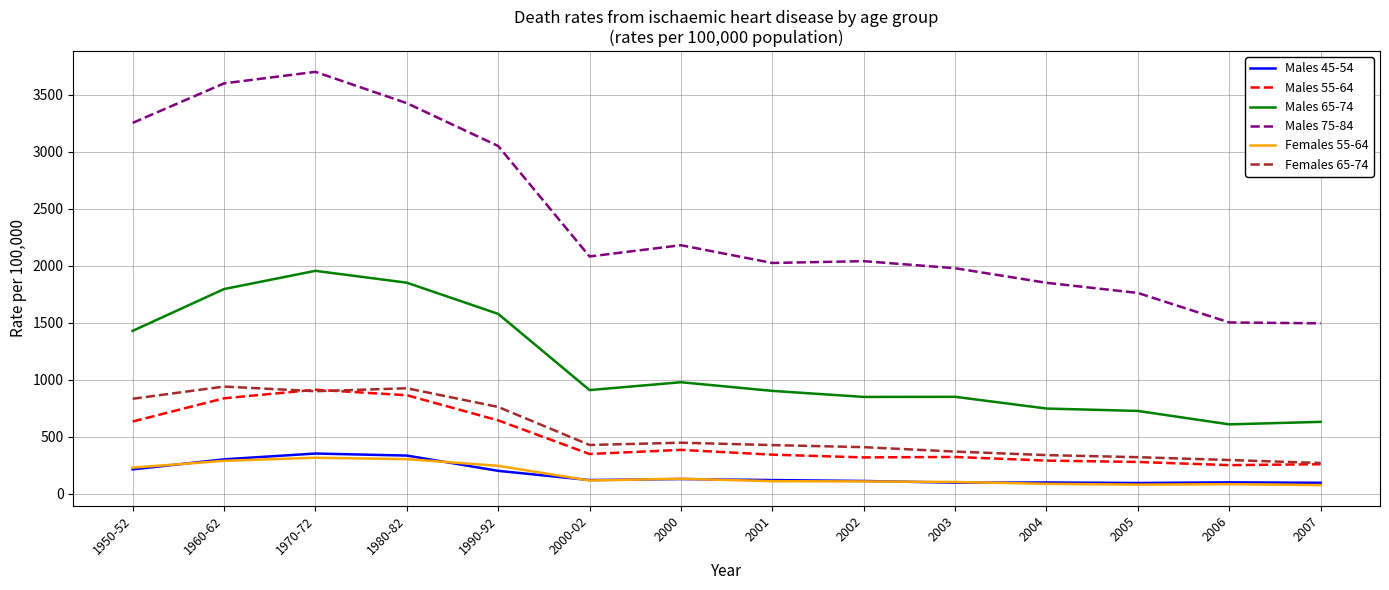

What is the maximum value shown in the chart?

3702